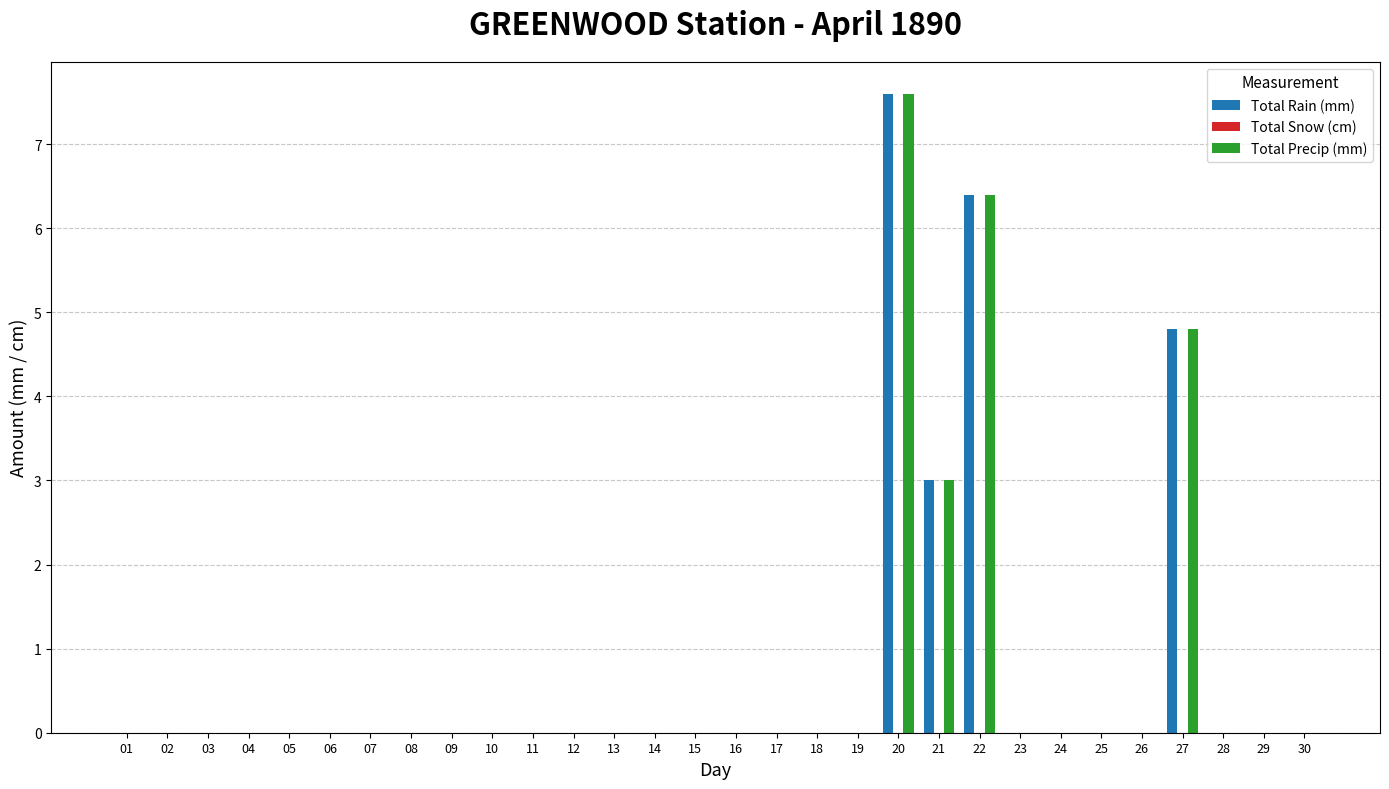

What is the sum of all Total Precip (mm) values?

21.8